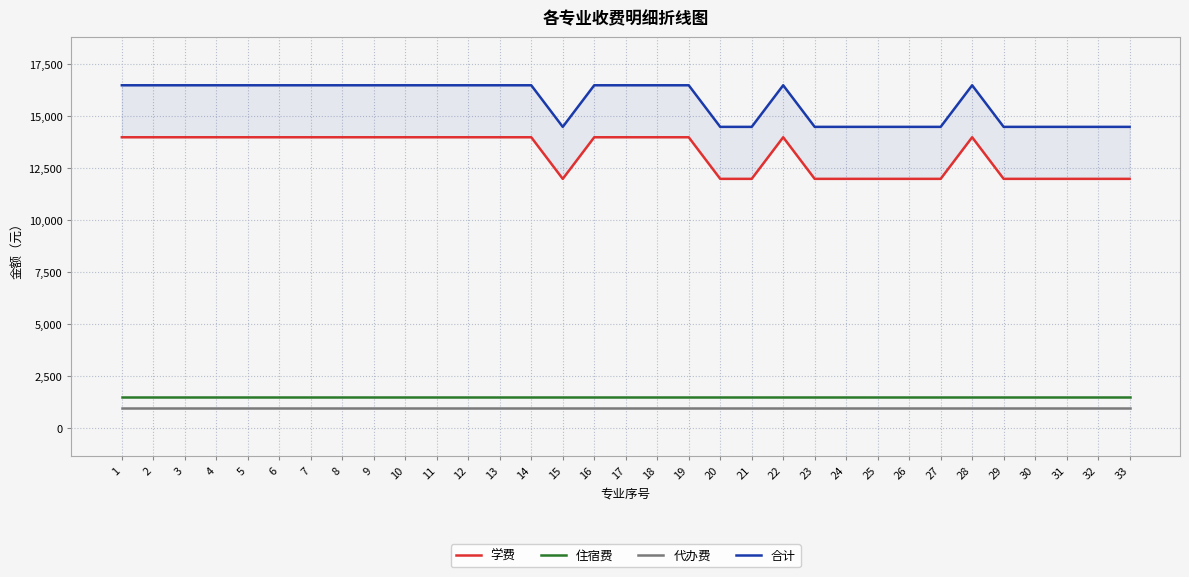

Is this an area chart (filled region under the line)?

No